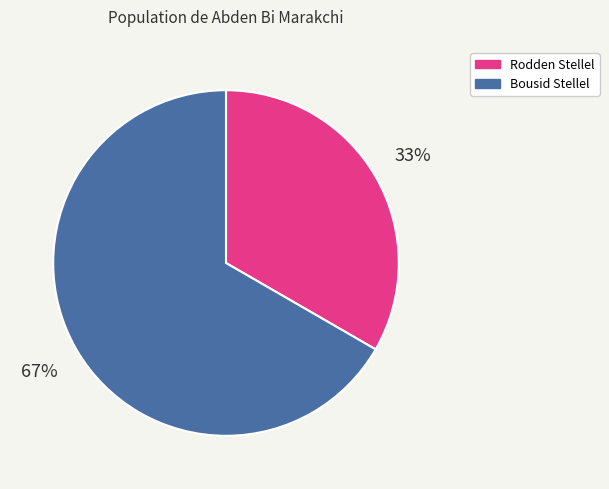

Combined, do Rodden Stellel and Bousid Stellel account for over 50%?

Yes